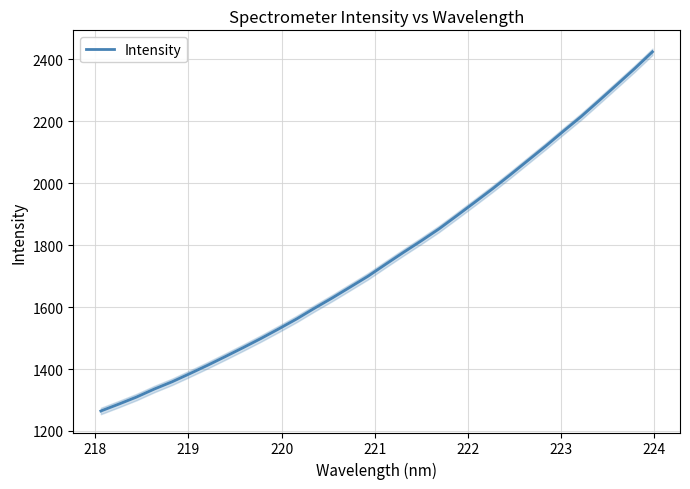

How many data points are above 1738?

16